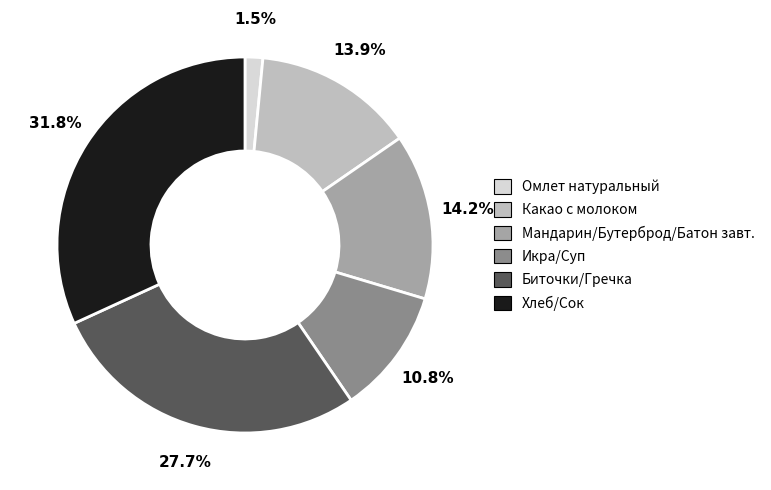

Which slice is the largest?

Хлеб/Сок